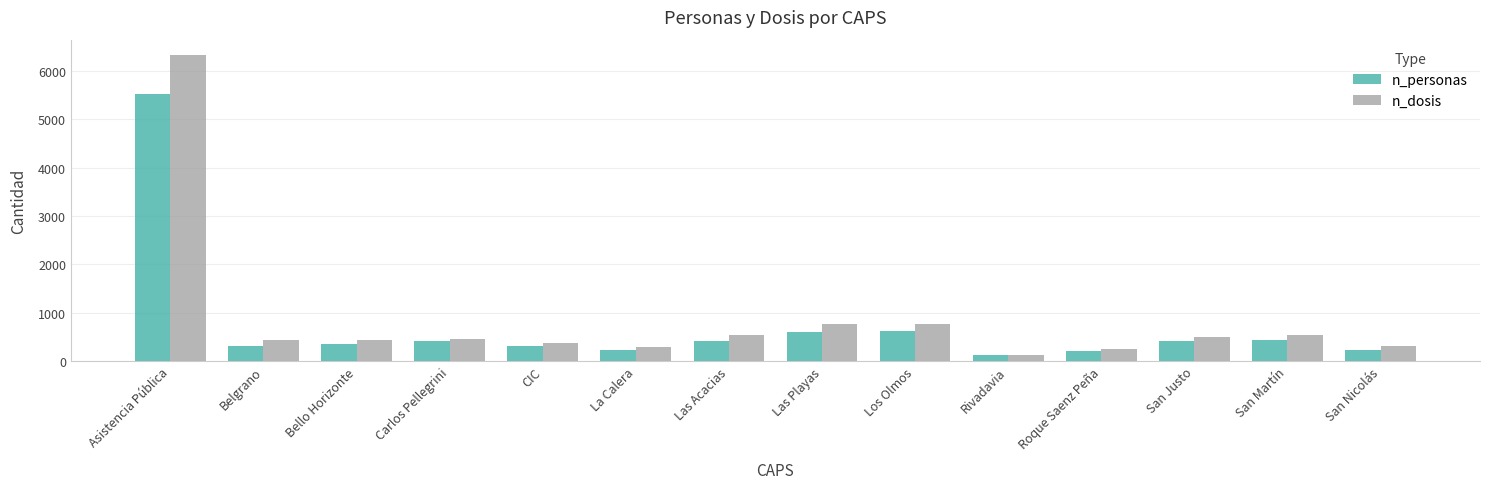

What is the value of the n_personas bar at the 5th from the left?

320